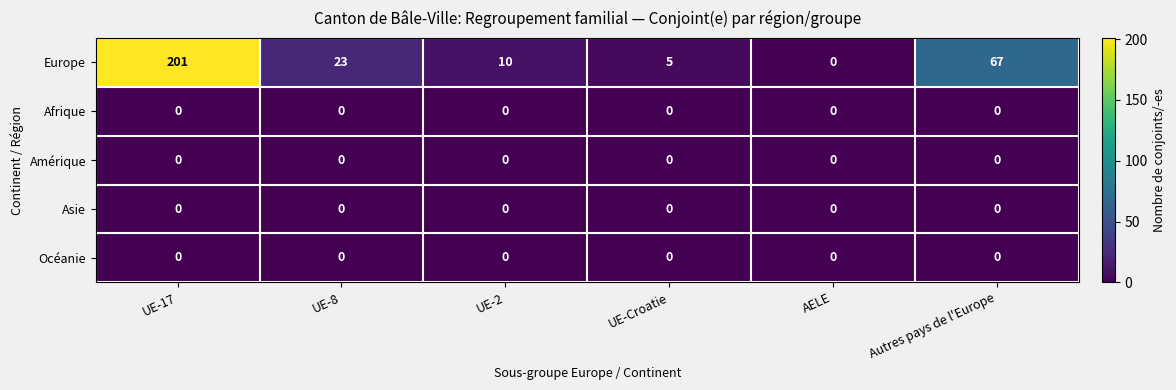

What is the spread (max minus min) of values at UE-8?

23